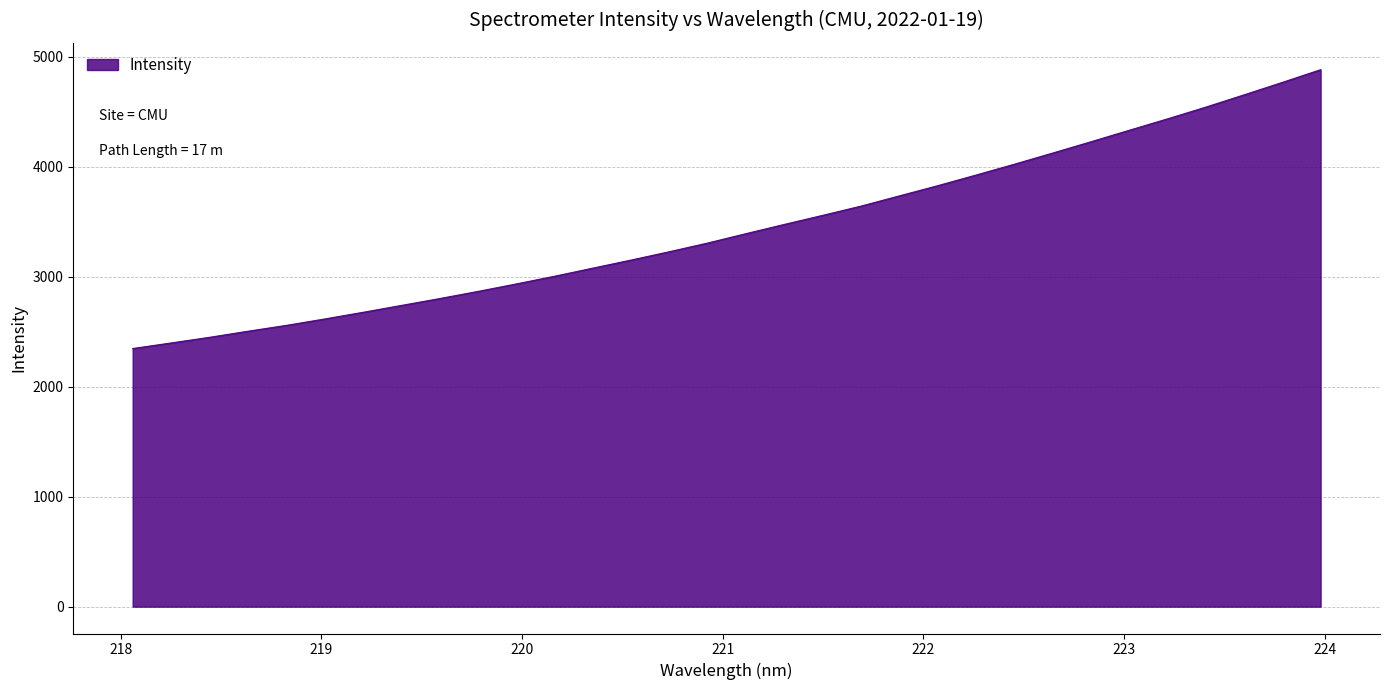

How many lines are shown in the chart?

1